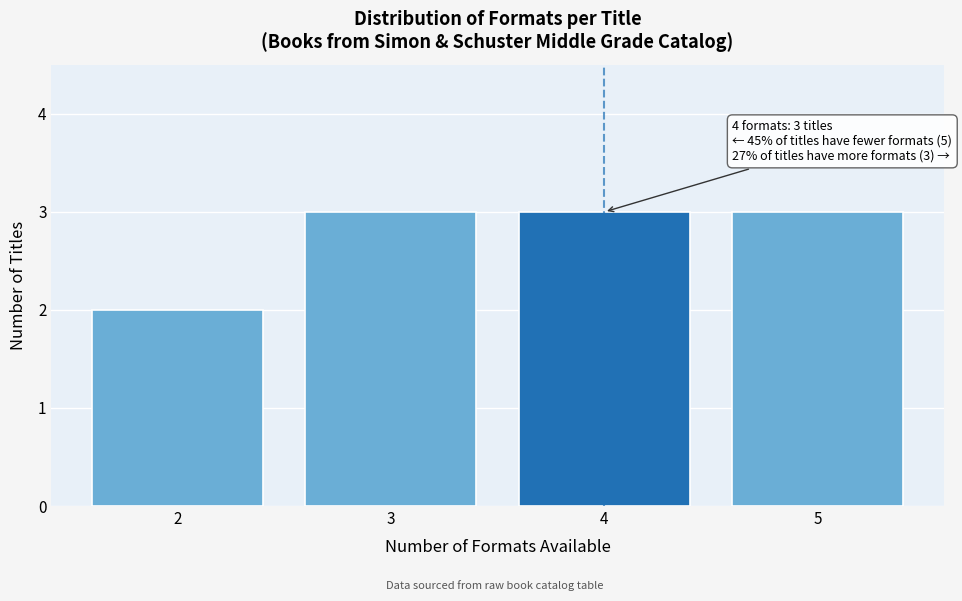

Reading left to right, list all the values displayed in this chart.

2=2	3=3	4=3	5=3